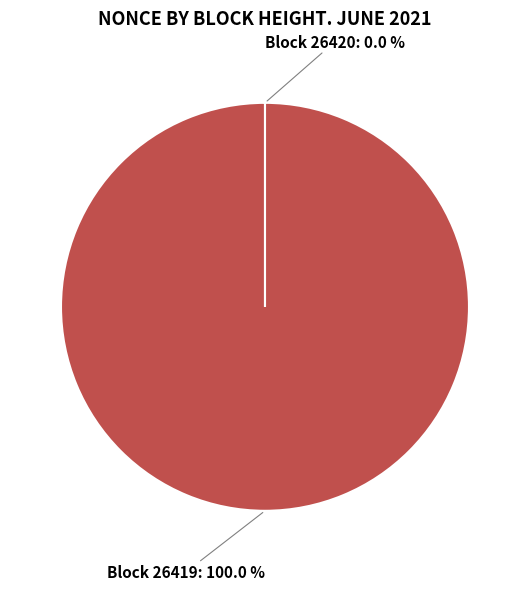

Does any single category account for the majority?

Yes